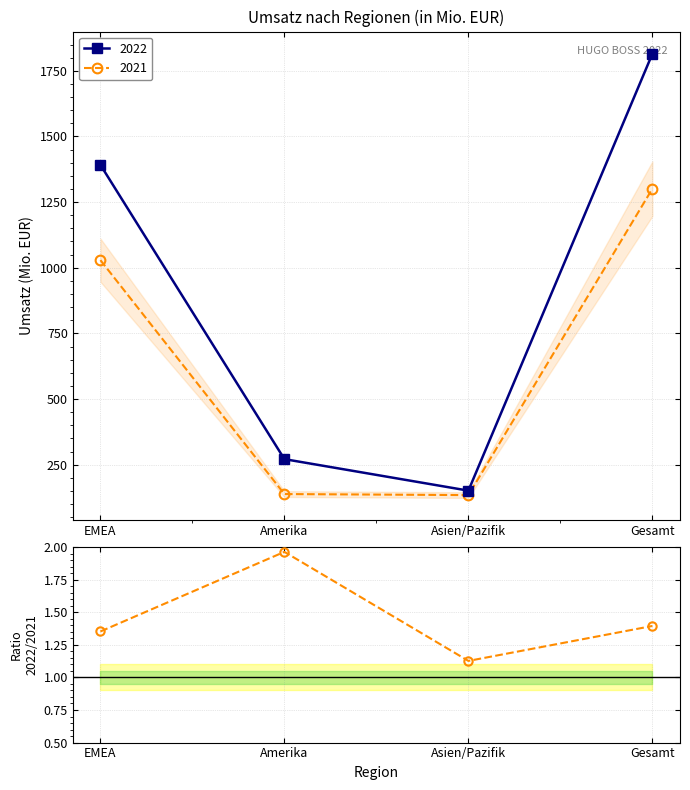

What is the average value?

1.5